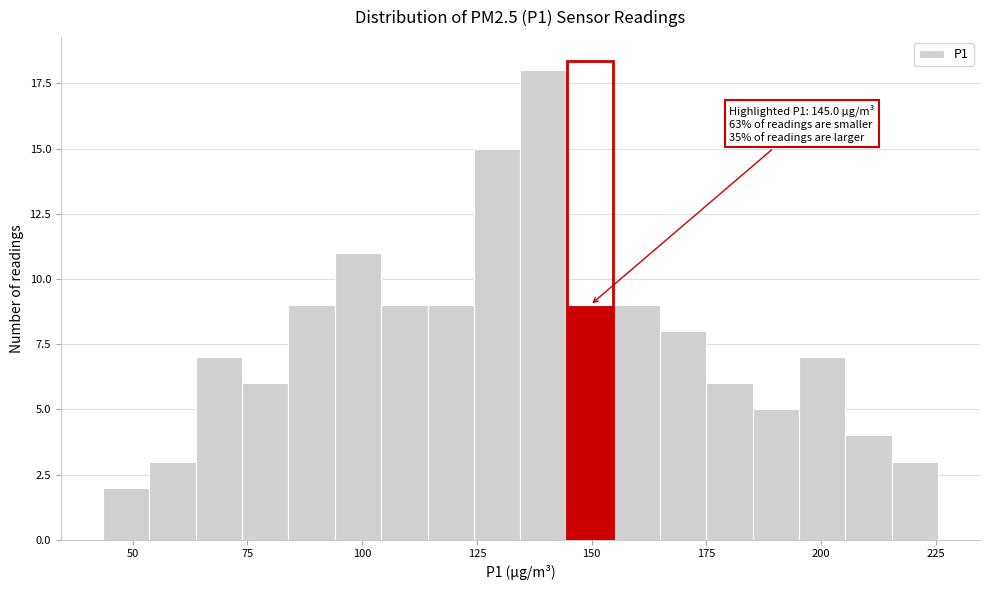

Around what value on the x-axis is the tallest bar? Give the approximate position of its centre, as read against the axis.

140